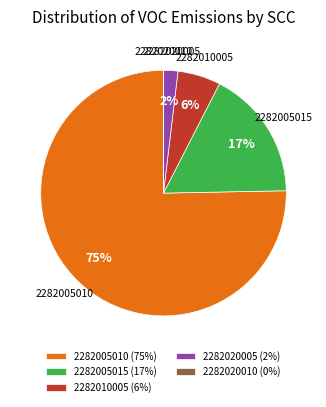

What percentage is the 2282005015 (17%) slice, to the nearest percent?

17%